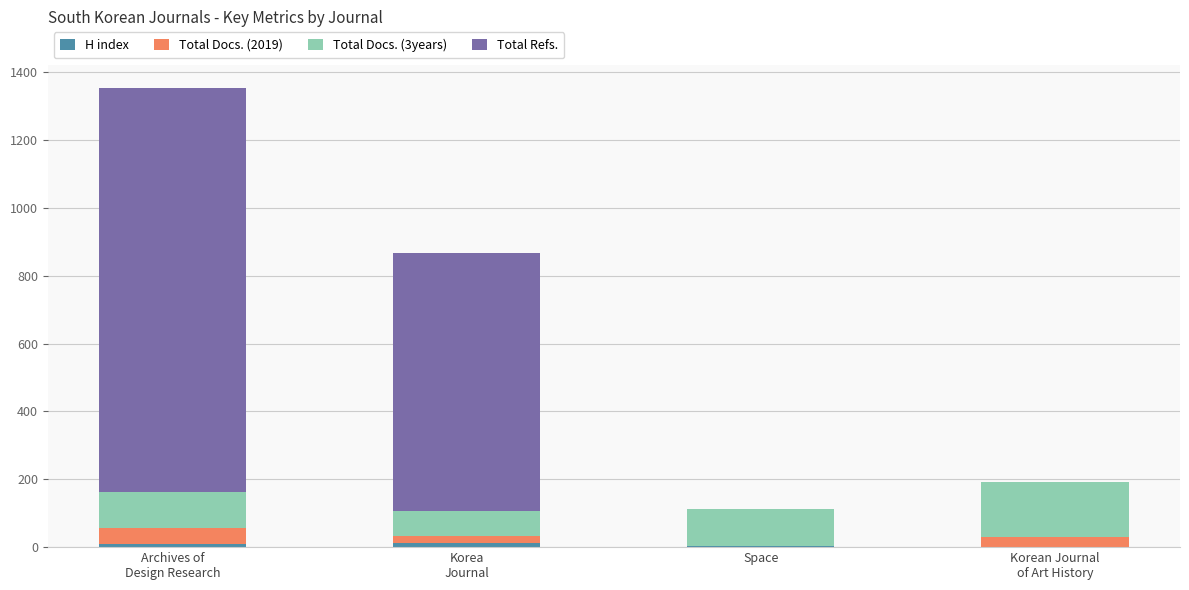

Are the bars horizontal?

No